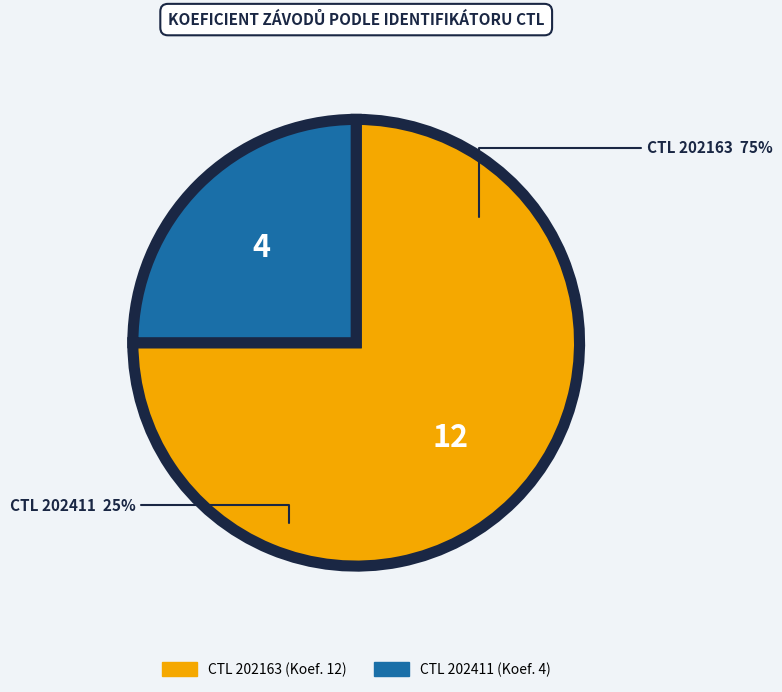

To the nearest percent, what portion does 202411 represent?

25%